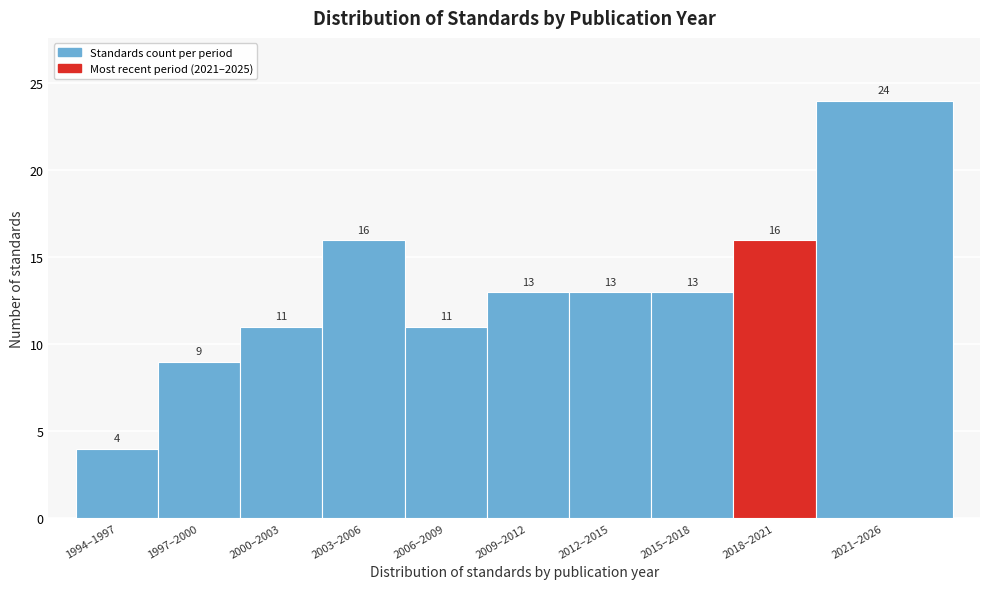

Reading left to right, extract all data points from this chart.

4	9	11	16	11	13	13	13	16	24